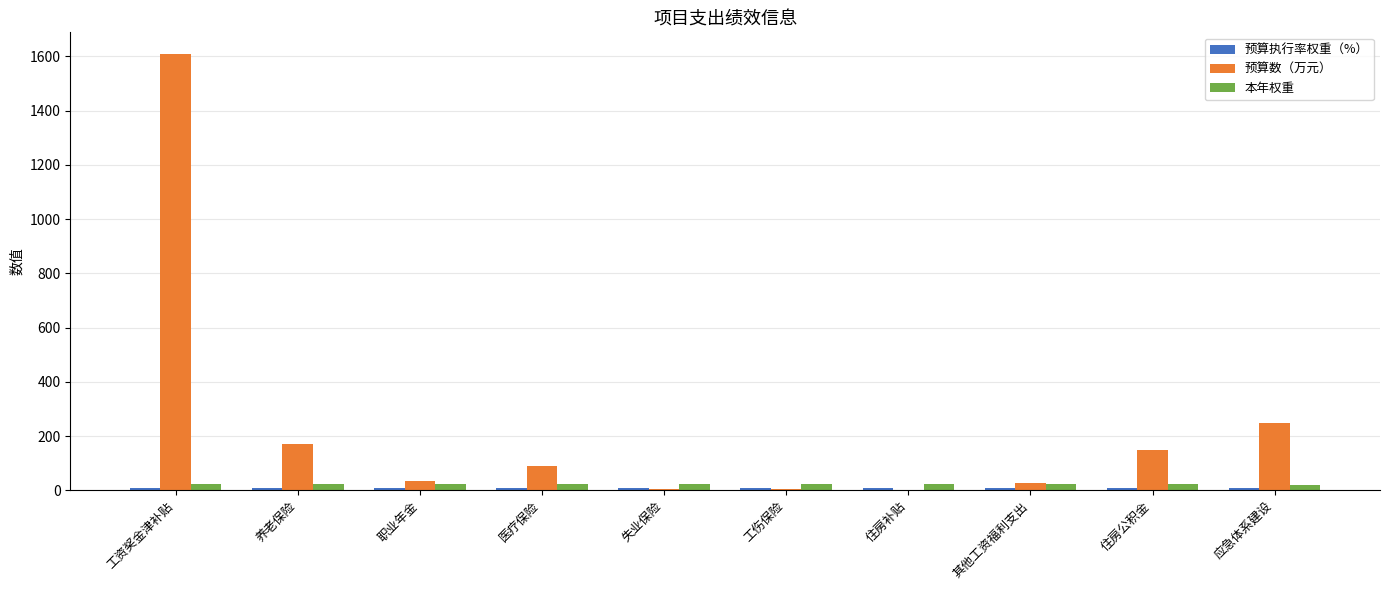

What is the spread (max minus min) of values at 医疗保险?

80.7